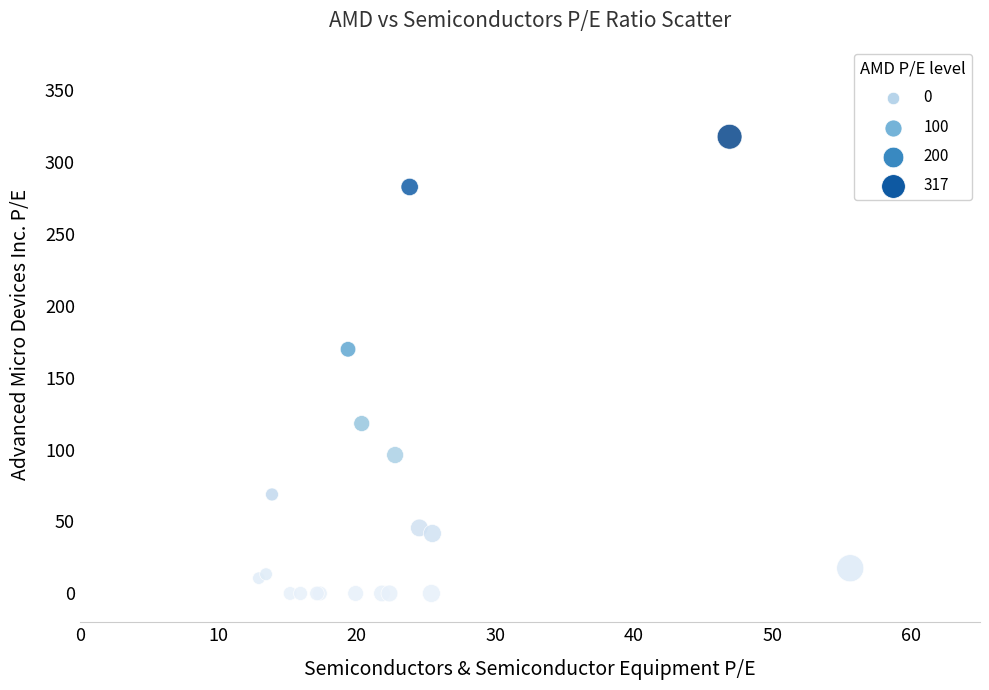

What Y value in the scatter plot is closest to 158?

169.6